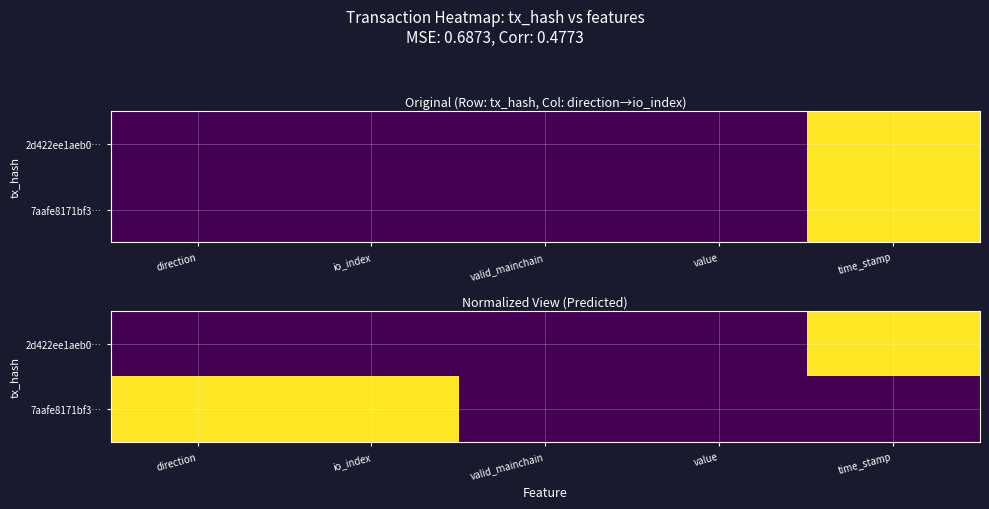

Count the 7aafe8171bf3… values in the range 0 to 1.

5